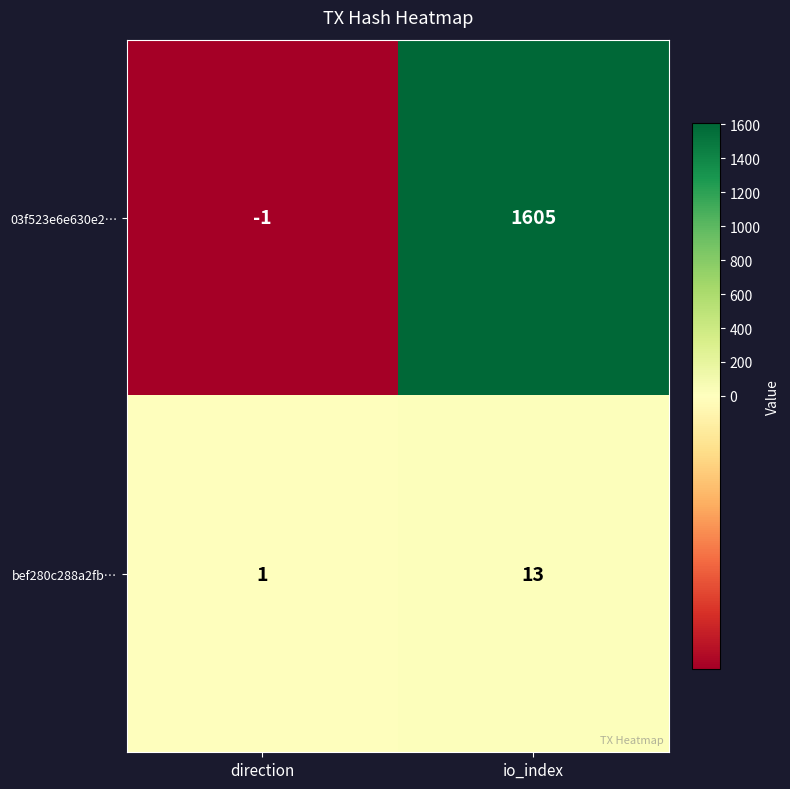

What is the greatest value displayed?

1605